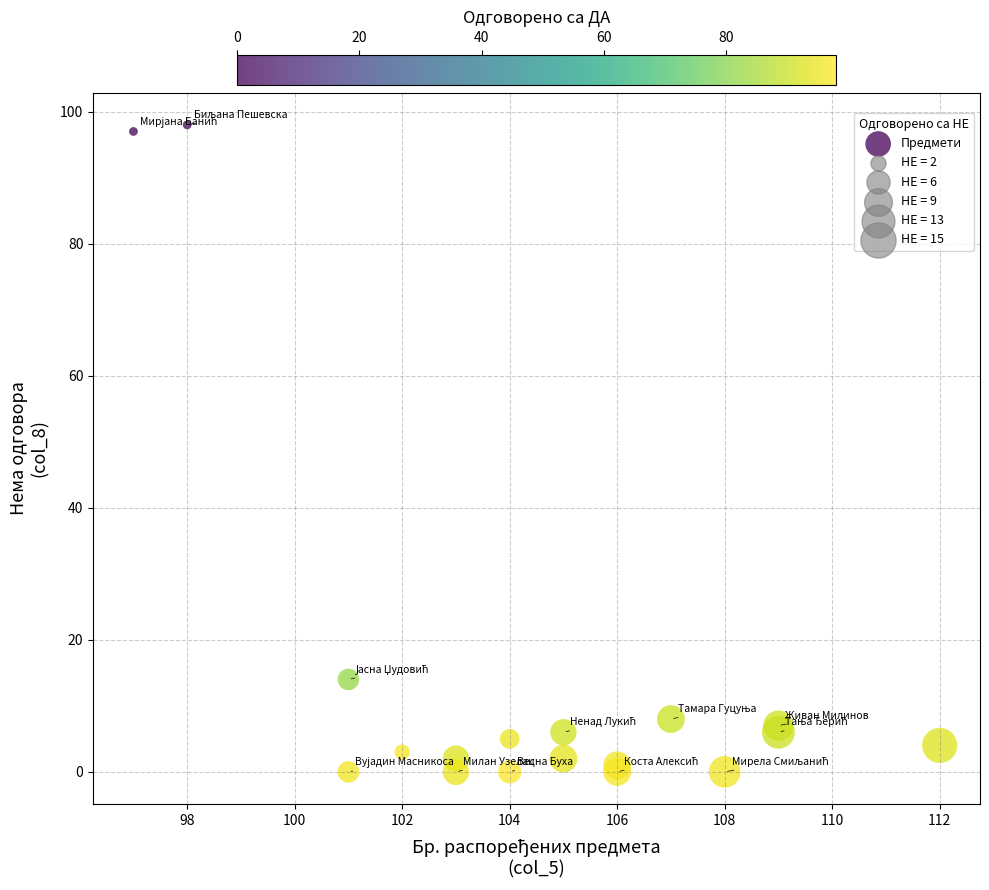

What Y value in the scatter plot is closest to 49?

14